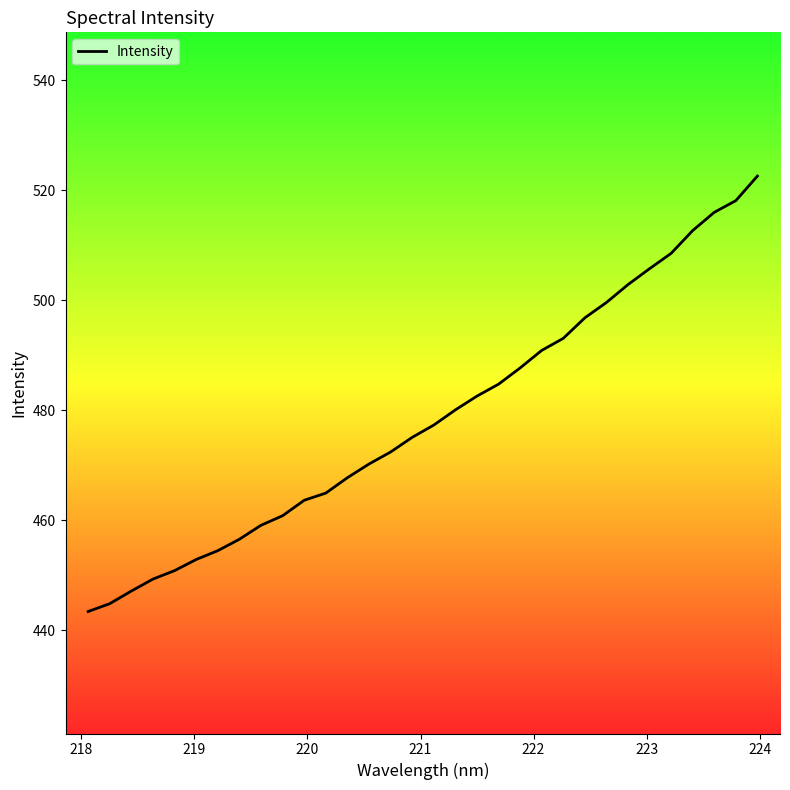

What is the average value?

478.5